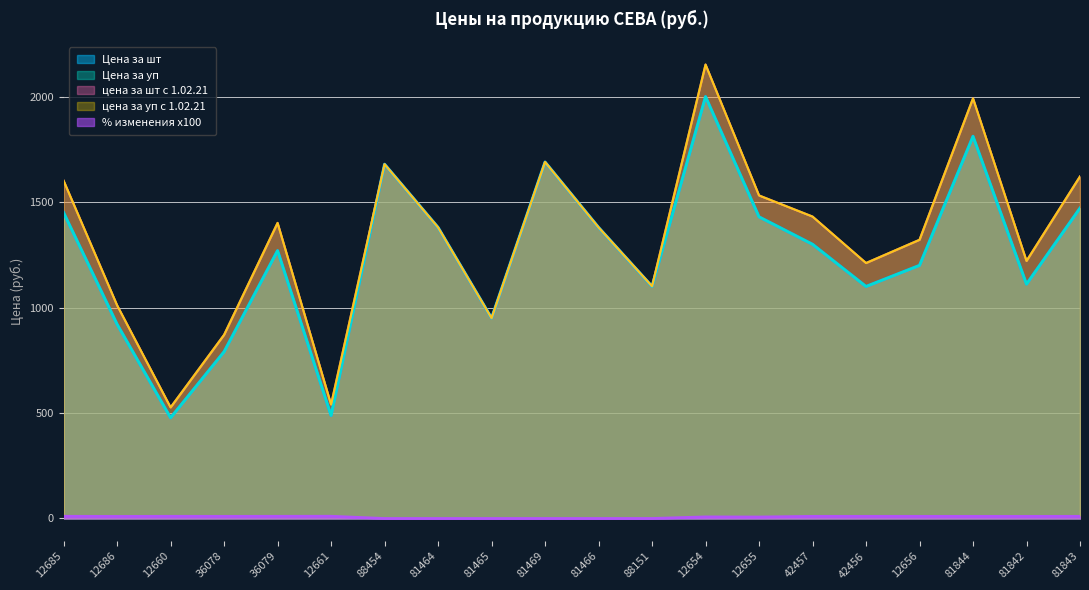

The цена за уп с 1.02.21 series shows 2152.2 at 12654. True or false?

True